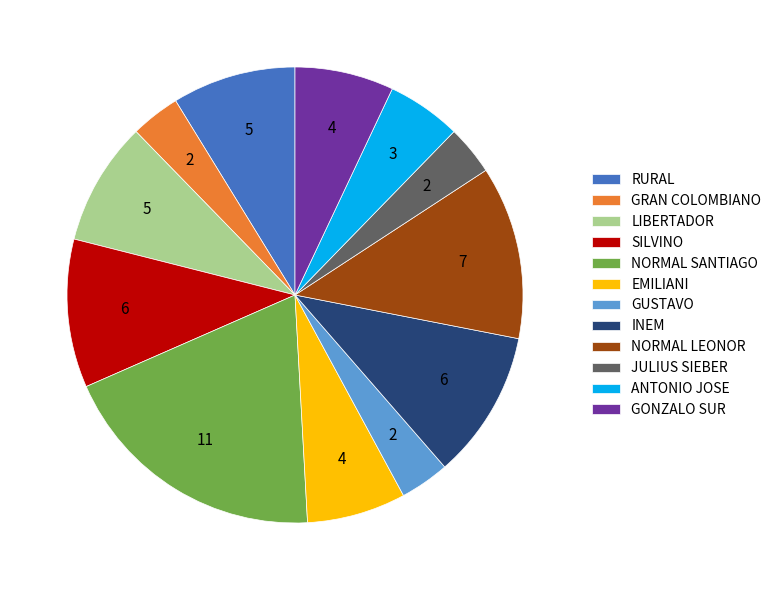

Is SILVINO the majority of the pie?

No